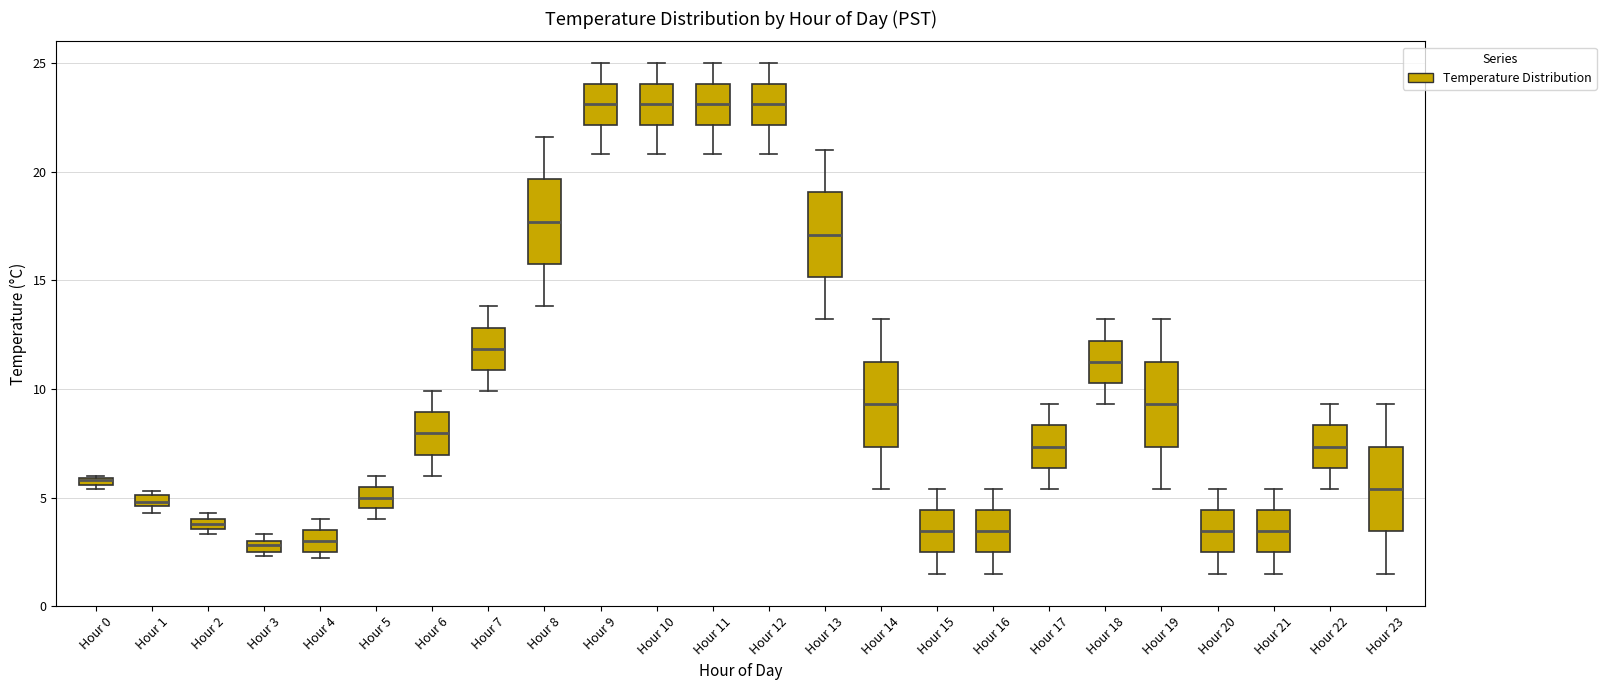

Where is the lower edge of the box for Hour 22 on the y-axis? The values are not printed on the chart, so give them approximately, as read against the axis.

6.5